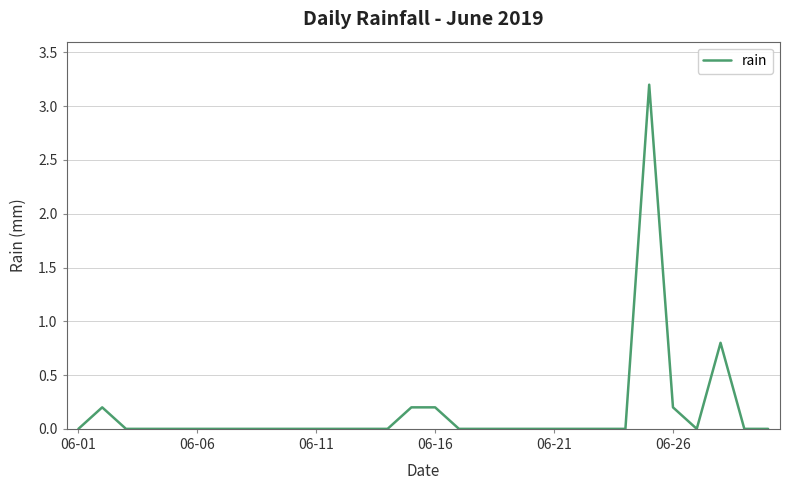

What is the maximum value shown in the chart?

3.2